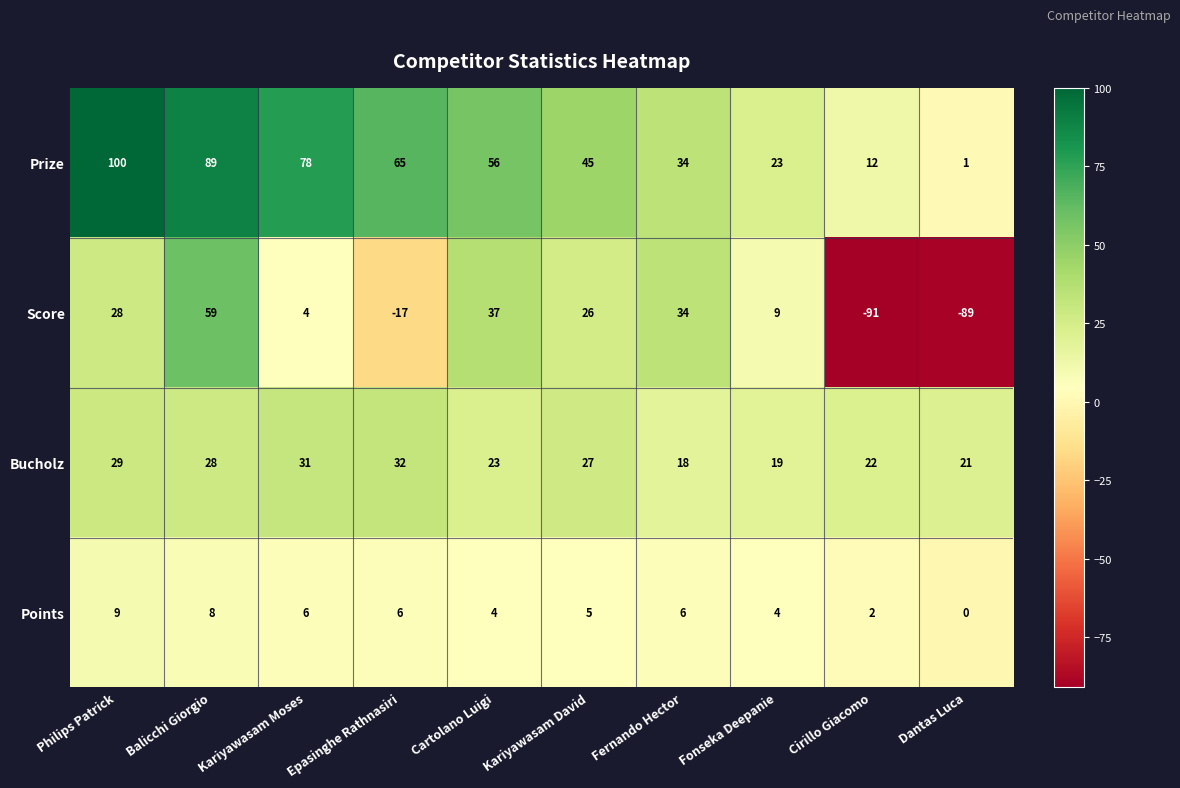

The Prize series shows 45 at Kariyawasam David. True or false?

True